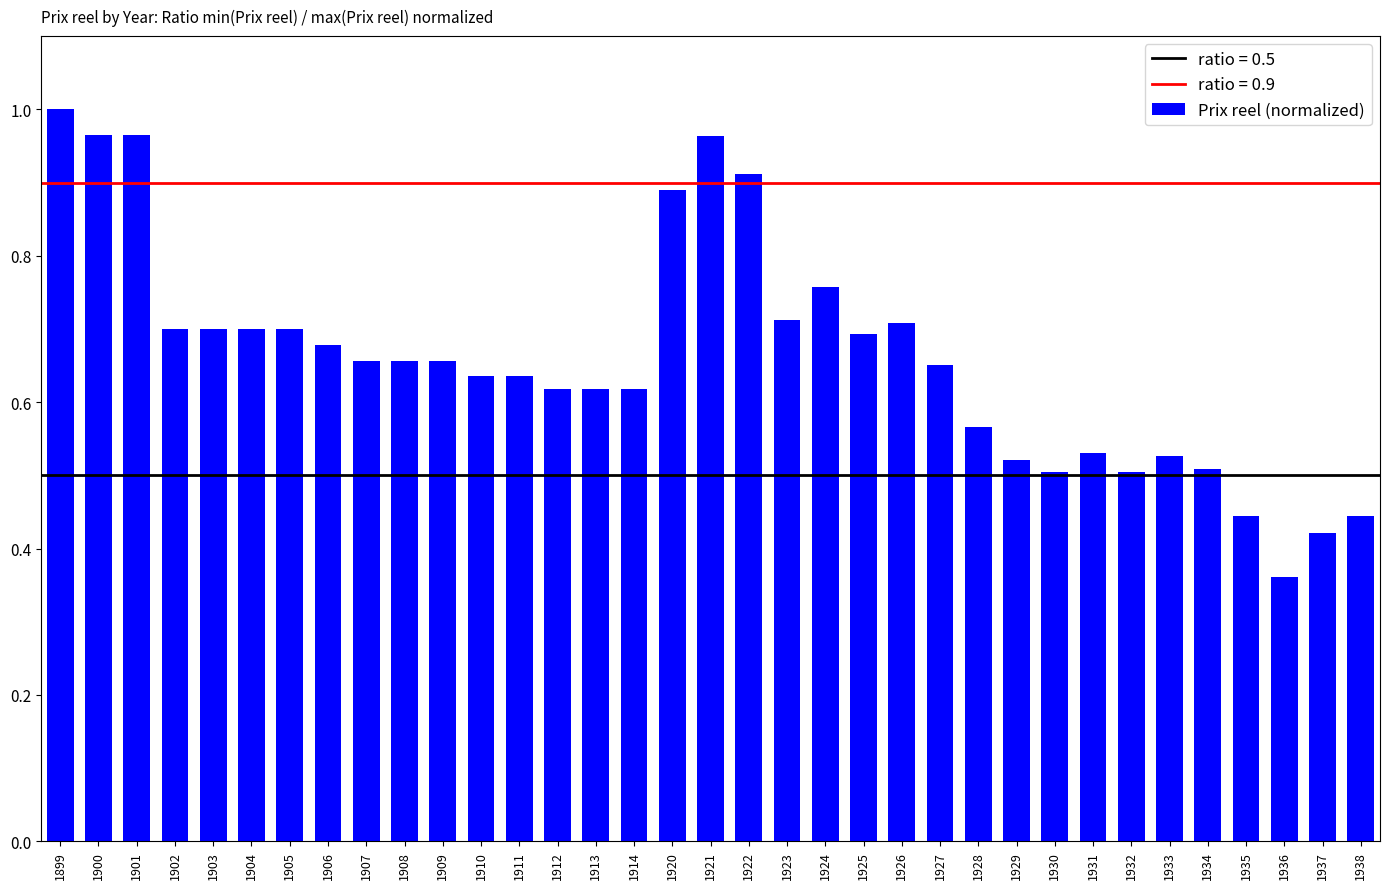

Is it true that the value at 1910 is 0.9?

False